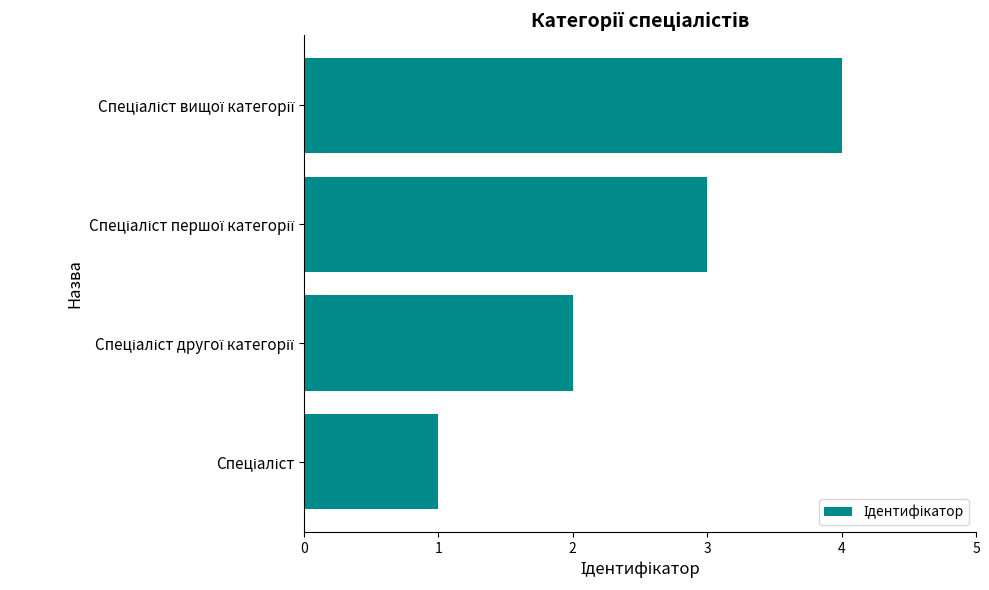

How many values are between 2 and 4?

3